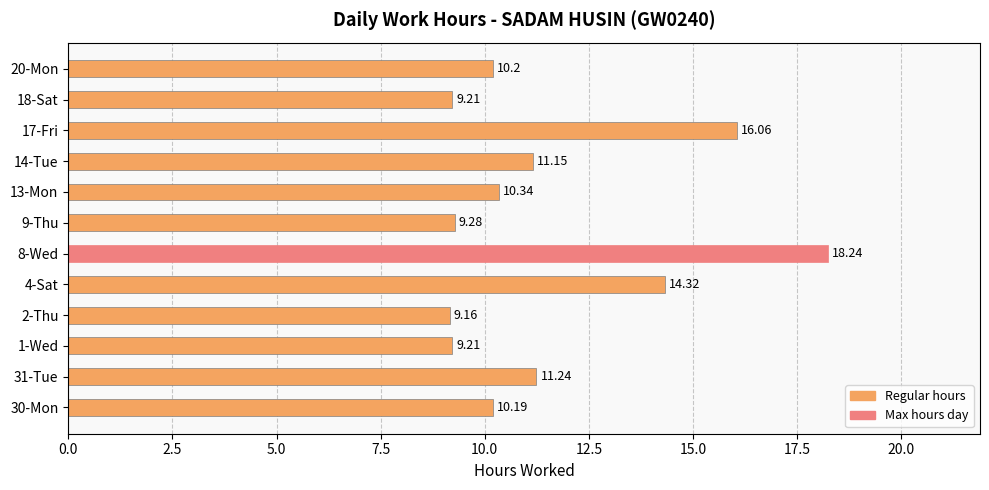

Which has a higher value, 9-Thu or 30-Mon?

30-Mon